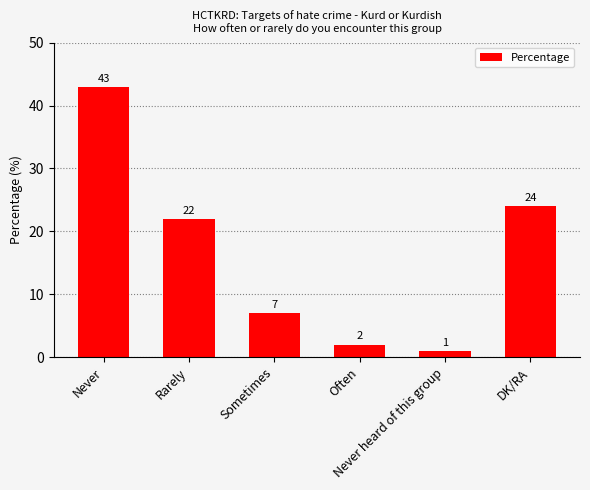

Count the number of data series in this chart.

1